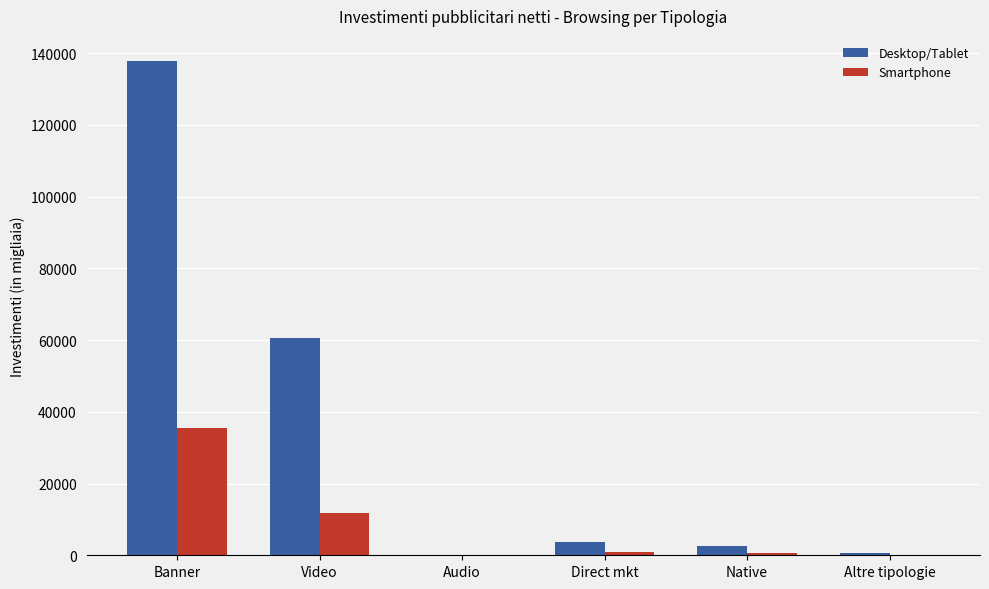

What is the spread (max minus min) of values at Direct mkt?

2704.6